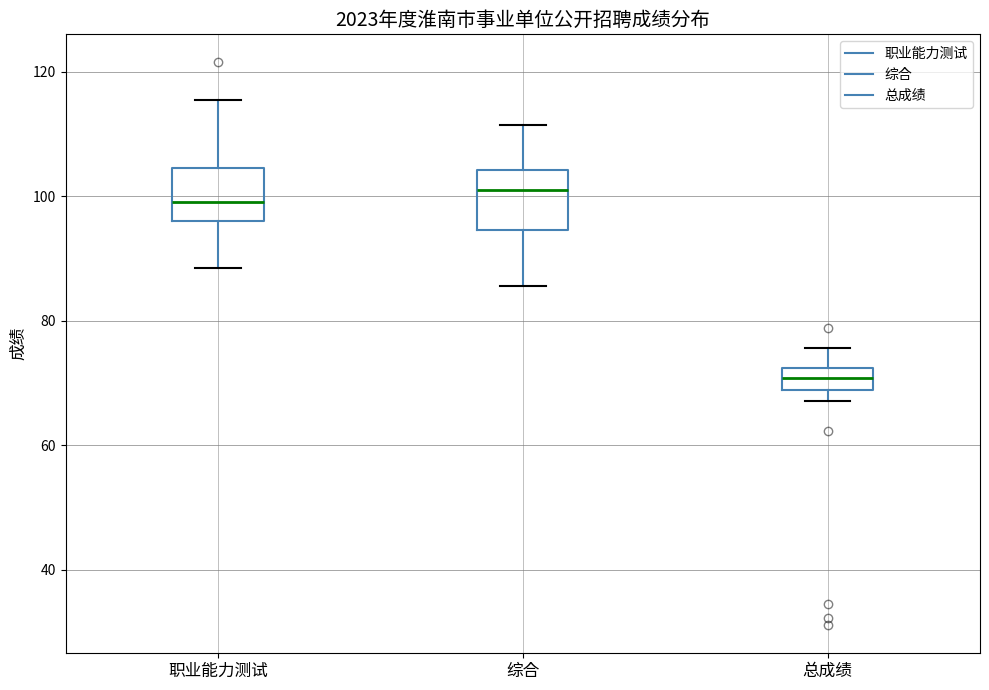

Reading left to right, read every box against the y-axis: the position of its median line, the range the box covers, and the ends of its whiskers. The values are not printed on the chart, so give them approximately, as read against the axis.

职业能力测试: median 100, box 96 to 104, whiskers 88 to 116
综合: median 102, box 94 to 104, whiskers 86 to 112
总成绩: median 70, box 68 to 72, whiskers 68 (below the box's lower edge) to 76